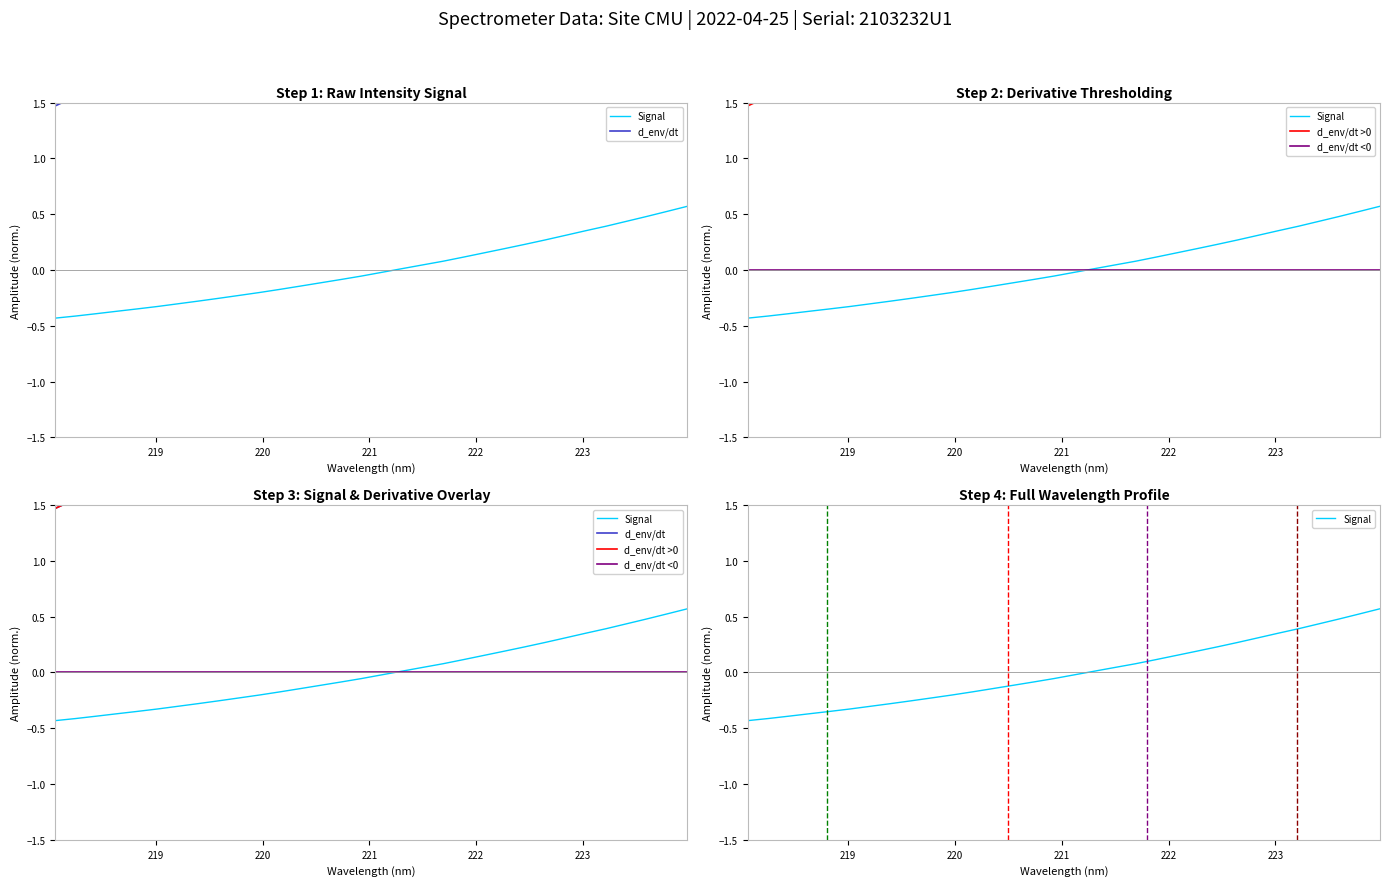

What is the lowest value of the d_env/dt series?

1.5